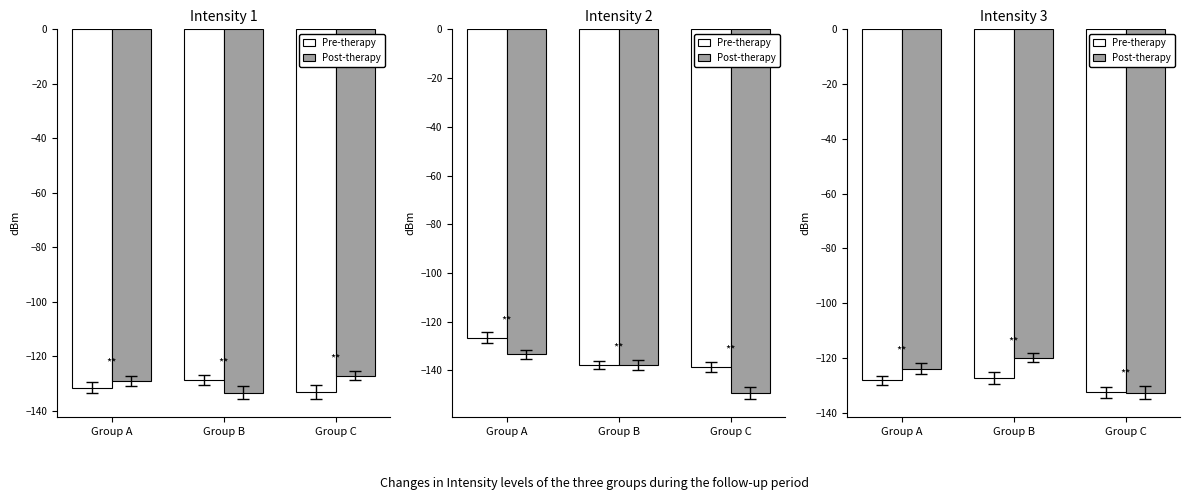

What is the maximum value for Pre-therapy?

-127.2